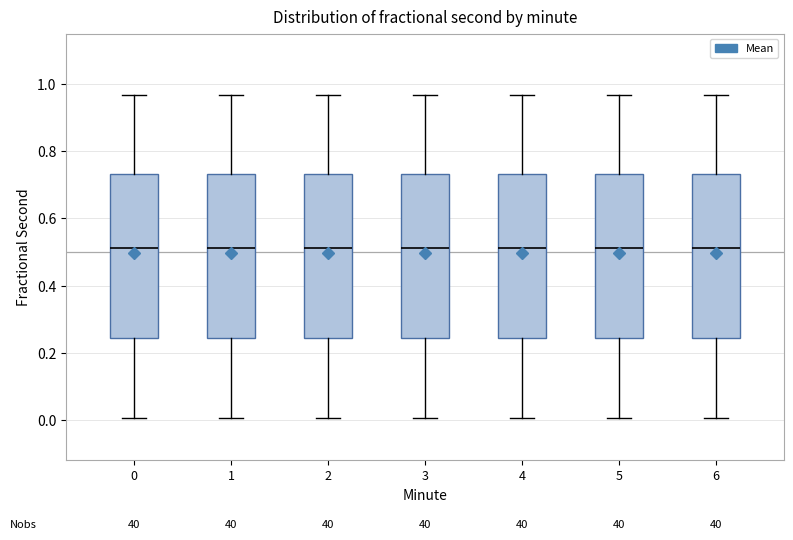

Reading left to right, transcribe this box plot: for each box, give where its median line is, the range the box spans, and where its two whiskers end, as read against the y-axis. The values are not printed on the chart, so give them approximately, as read against the axis.

0: median 0.52, box 0.24 to 0.74, whiskers 0.00 to 0.96
1: median 0.52, box 0.24 to 0.74, whiskers 0.00 to 0.96
2: median 0.52, box 0.24 to 0.74, whiskers 0.00 to 0.96
3: median 0.52, box 0.24 to 0.74, whiskers 0.00 to 0.96
4: median 0.52, box 0.24 to 0.74, whiskers 0.00 to 0.96
5: median 0.52, box 0.24 to 0.74, whiskers 0.00 to 0.96
6: median 0.52, box 0.24 to 0.74, whiskers 0.00 to 0.96